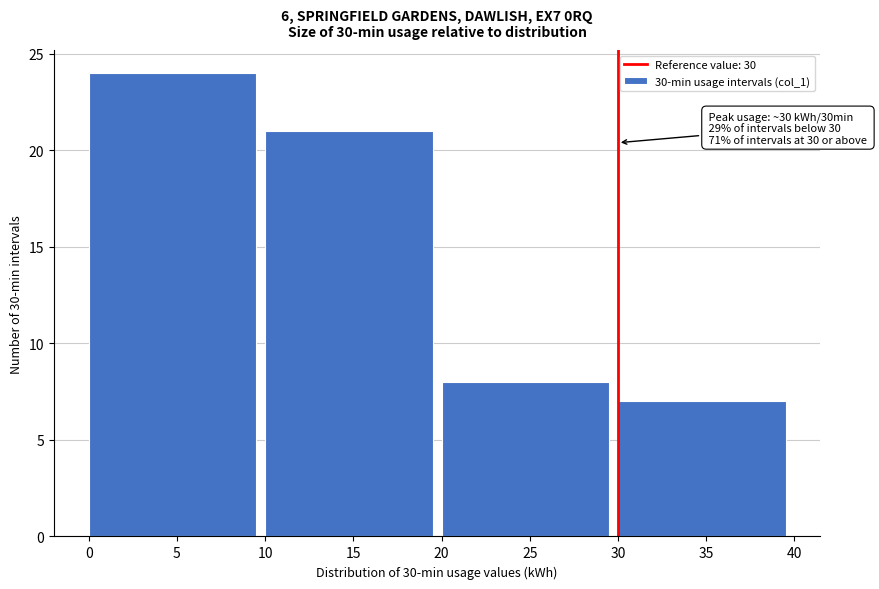

Which range on the x-axis has the tallest bar?

0 to 10